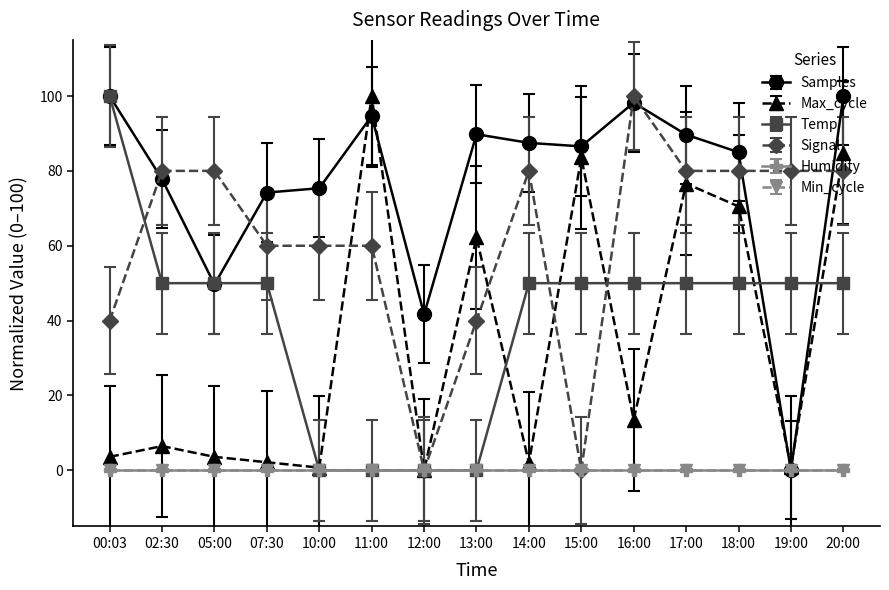

What is the greatest value displayed?

100.0